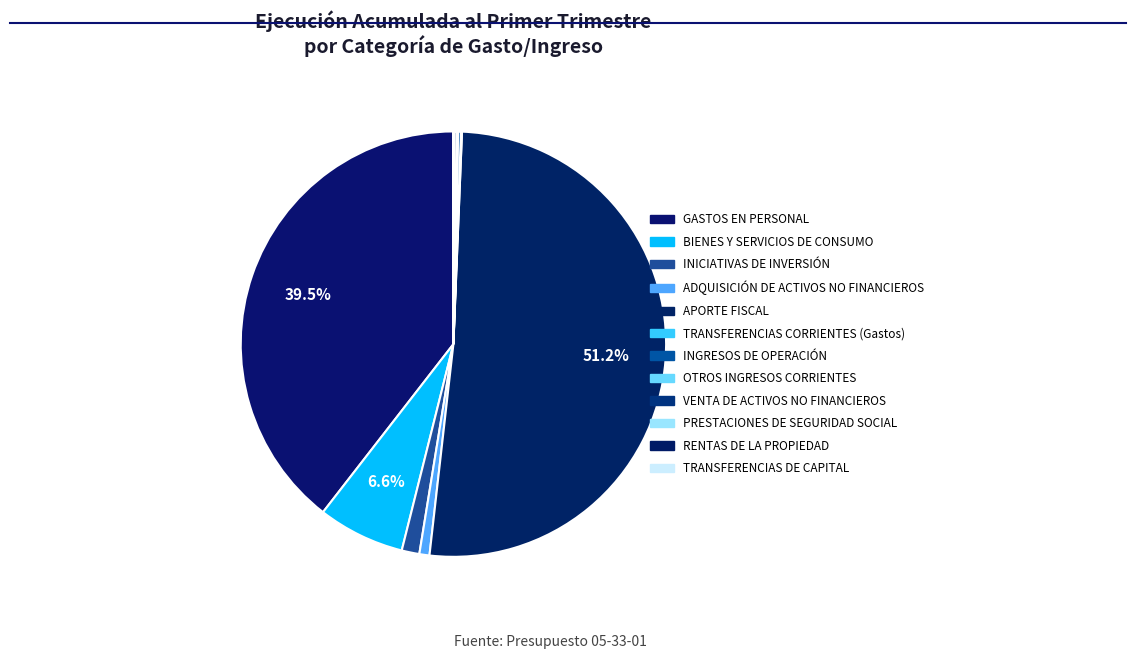

Rank the categories by value from highest to lowest.

APORTE FISCAL, GASTOS EN PERSONAL, BIENES Y SERVICIOS DE CONSUMO, INICIATIVAS DE INVERSIÓN, ADQUISICIÓN DE ACTIVOS NO FINANCIEROS, INGRESOS DE OPERACIÓN, VENTA DE ACTIVOS NO FINANCIEROS, OTROS INGRESOS CORRIENTES, TRANSFERENCIAS CORRIENTES (Gastos), PRESTACIONES DE SEGURIDAD SOCIAL, TRANSFERENCIAS DE CAPITAL, RENTAS DE LA PROPIEDAD